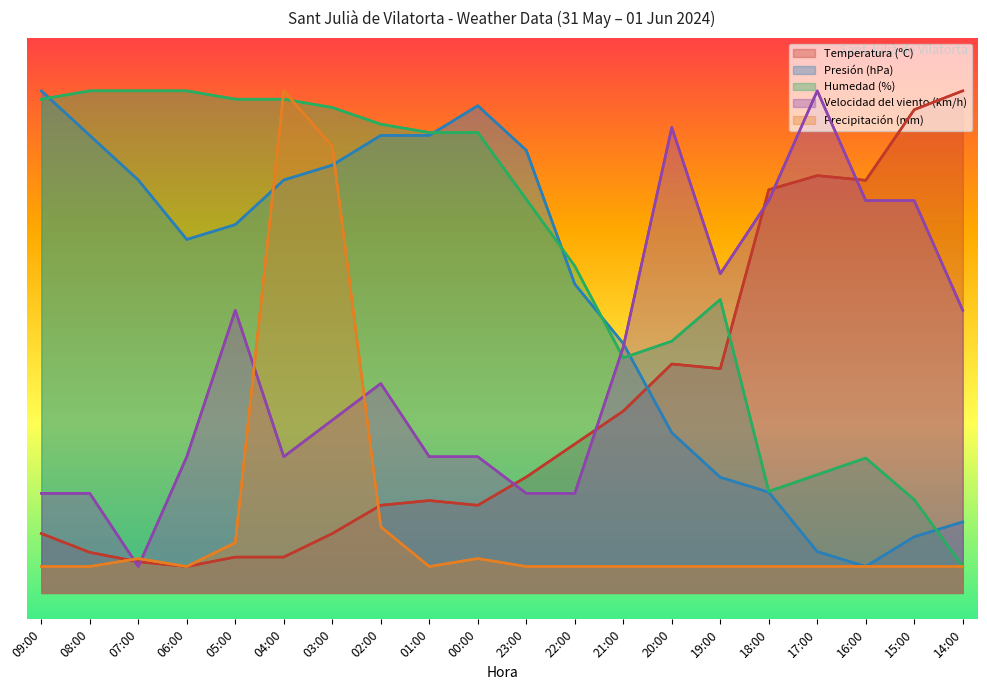

Reading right to left, what are all the values shown in this chart?

Temperatura (ºC): 14:00=95.0	15:00=91.4	16:00=78.1	17:00=79.0	18:00=76.3	19:00=42.4	20:00=43.3	21:00=34.4	22:00=28.2	23:00=21.9	00:00=16.6	01:00=17.5	02:00=16.6	03:00=11.2	04:00=6.8	05:00=6.8	06:00=5.0	07:00=5.9	08:00=7.7	09:00=11.2
Presión (hPa): 14:00=13.4	15:00=10.6	16:00=5.0	17:00=7.8	18:00=19.1	19:00=21.9	20:00=30.3	21:00=47.2	22:00=58.4	23:00=83.8	00:00=92.2	01:00=86.6	02:00=86.6	03:00=80.9	04:00=78.1	05:00=69.7	06:00=66.9	07:00=78.1	08:00=86.6	09:00=95.0
Humedad (%): 14:00=5.0	15:00=17.6	16:00=25.5	17:00=22.4	18:00=19.2	19:00=55.5	20:00=47.6	21:00=44.5	22:00=61.8	23:00=74.5	00:00=87.1	01:00=87.1	02:00=88.7	03:00=91.8	04:00=93.4	05:00=93.4	06:00=95.0	07:00=95.0	08:00=95.0	09:00=93.4
Velocidad del viento (km/h): 14:00=53.5	15:00=74.2	16:00=74.2	17:00=95.0	18:00=74.2	19:00=60.4	20:00=88.1	21:00=46.5	22:00=18.8	23:00=18.8	00:00=25.8	01:00=25.8	02:00=39.6	03:00=32.7	04:00=25.8	05:00=53.5	06:00=25.8	07:00=5.0	08:00=18.8	09:00=18.8
Precipitación (mm): 14:00=5.0	15:00=5.0	16:00=5.0	17:00=5.0	18:00=5.0	19:00=5.0	20:00=5.0	21:00=5.0	22:00=5.0	23:00=5.0	00:00=6.5	01:00=5.0	02:00=12.5	03:00=84.5	04:00=95.0	05:00=9.5	06:00=5.0	07:00=6.5	08:00=5.0	09:00=5.0